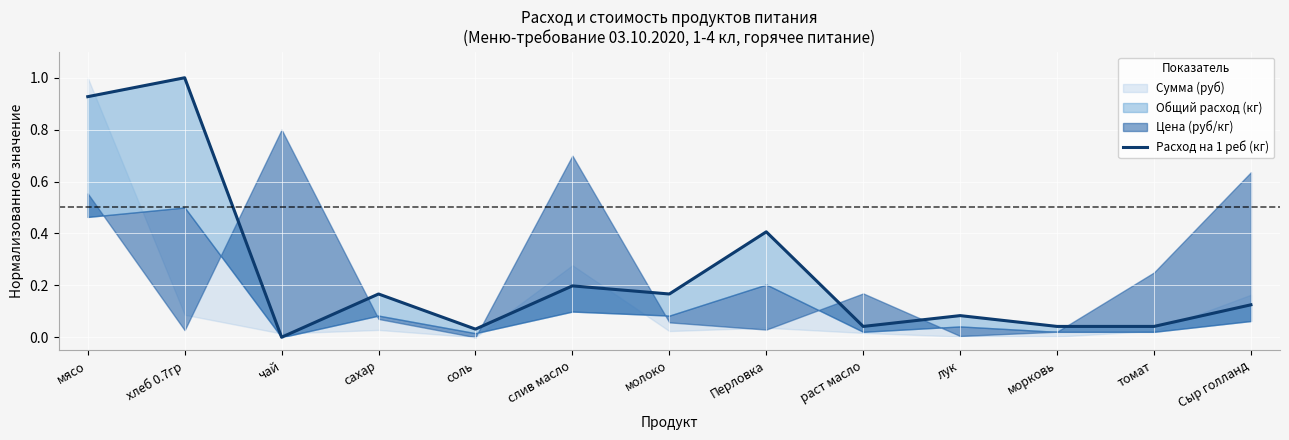

The value at раст масло is 0.1. True or false?

False